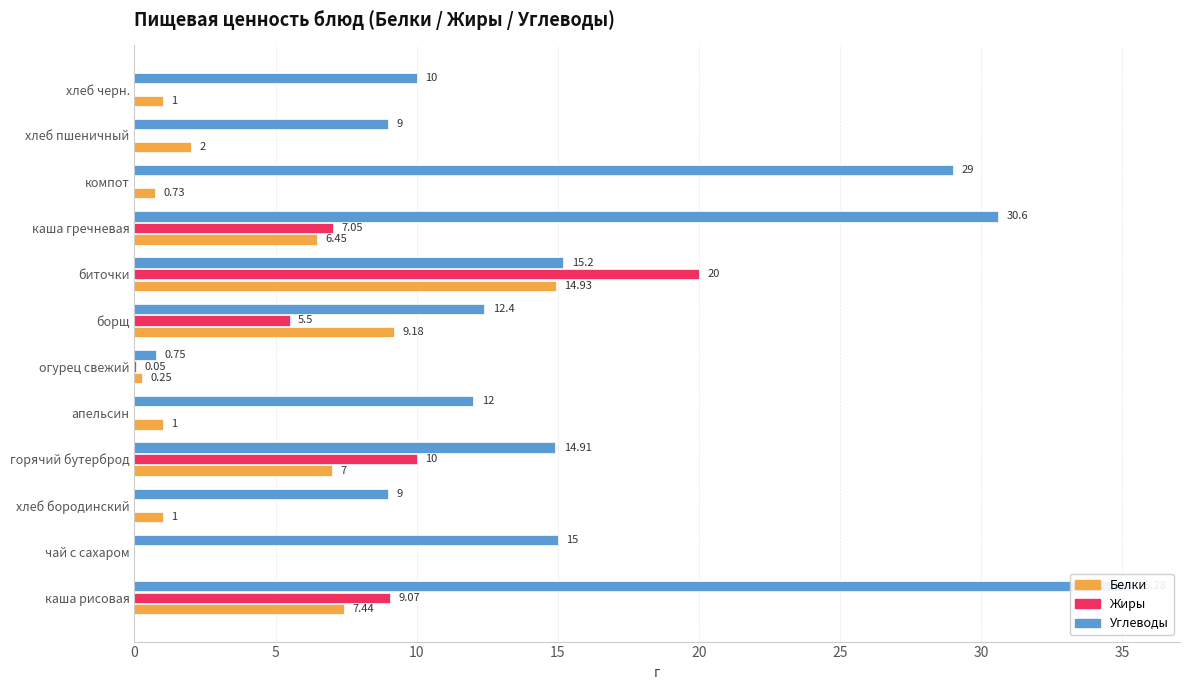

What value does the Жиры series have at борщ?

5.5